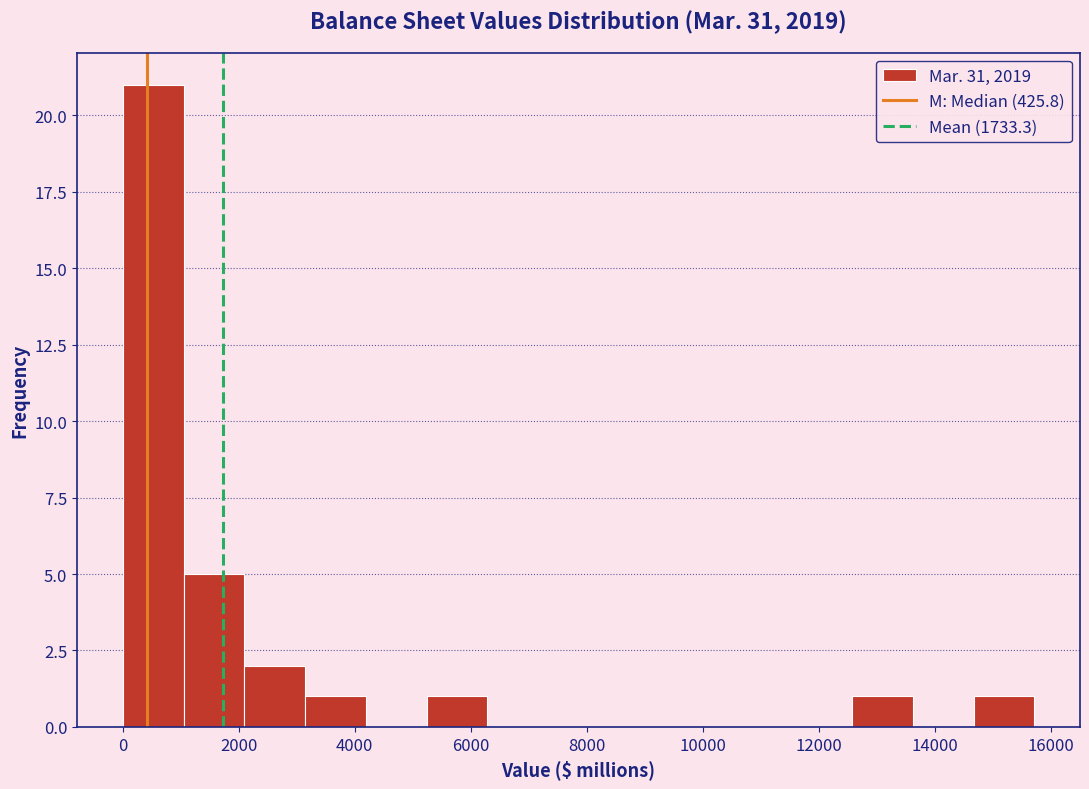

What is the height of the bar covering 0 to 1000 on the x-axis? Neither the bar edges nor the heights are printed on the chart, so give them approximately, as read against the axes.

21